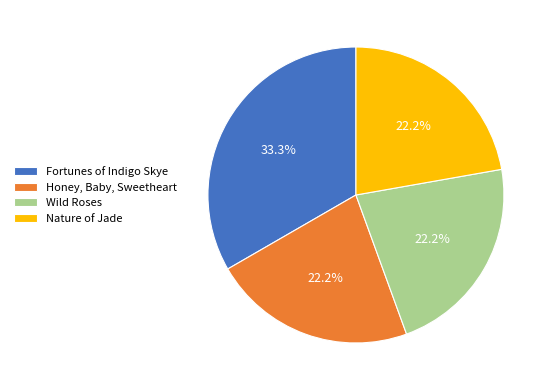

Combined, do Honey, Baby, Sweetheart and Fortunes of Indigo Skye account for over 50%?

Yes